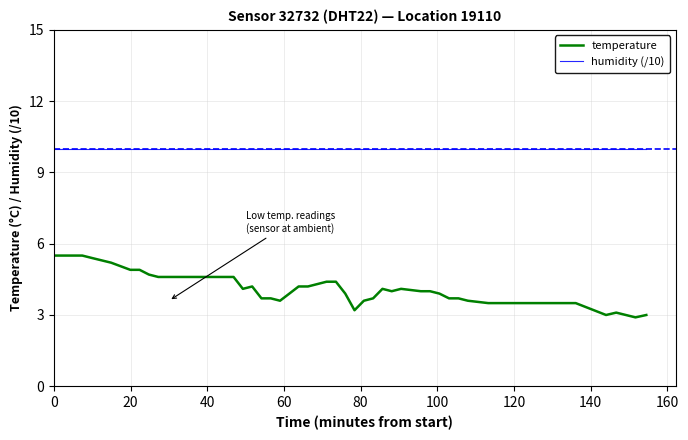

List the series in order of their peak value, lowest first.

temperature, humidity (/10)